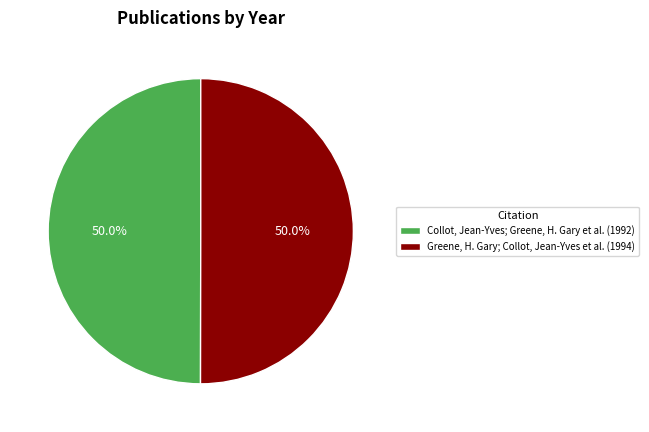

True or false: Greene, H. Gary; Collot, Jean-Yves et al. accounts for 36% of the total.

False